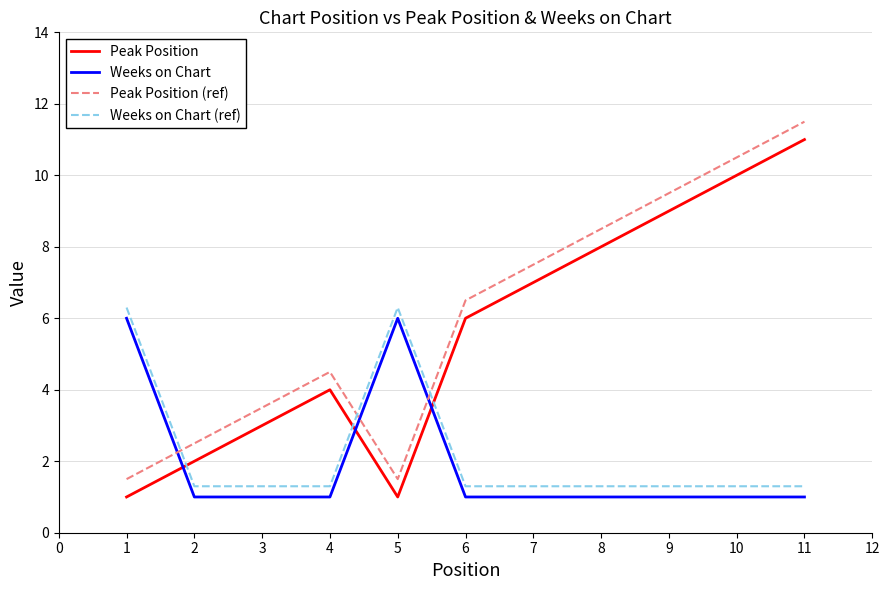

What is the spread (max minus min) of values at 8?

7.5